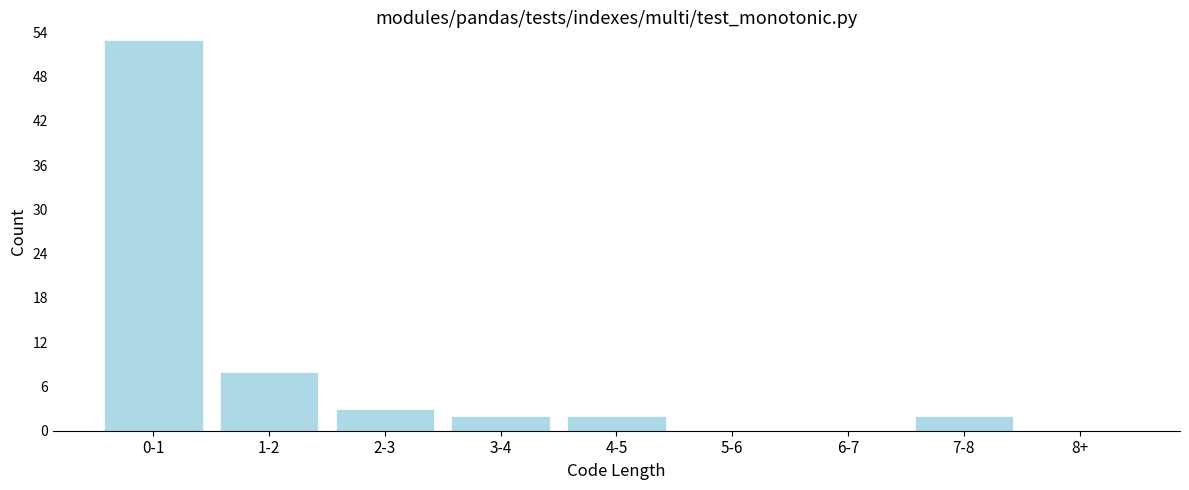

Reading right to left, transcribe all the data shown in this chart.

8+=0	7-8=2	6-7=0	5-6=0	4-5=2	3-4=2	2-3=3	1-2=8	0-1=53